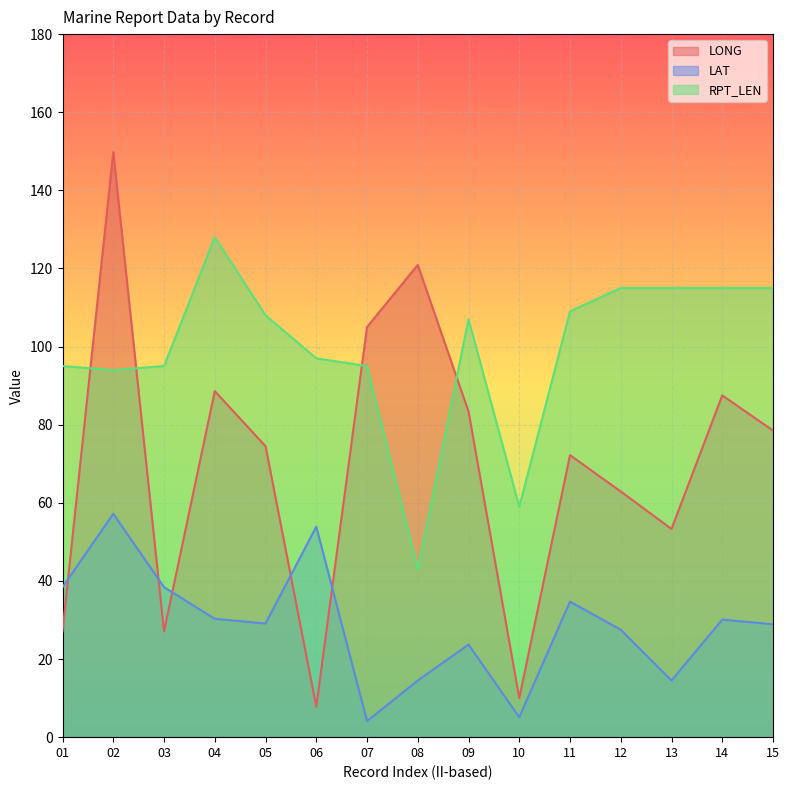

List the series in order of their overall mean, lowest first.

LAT, LONG, RPT_LEN